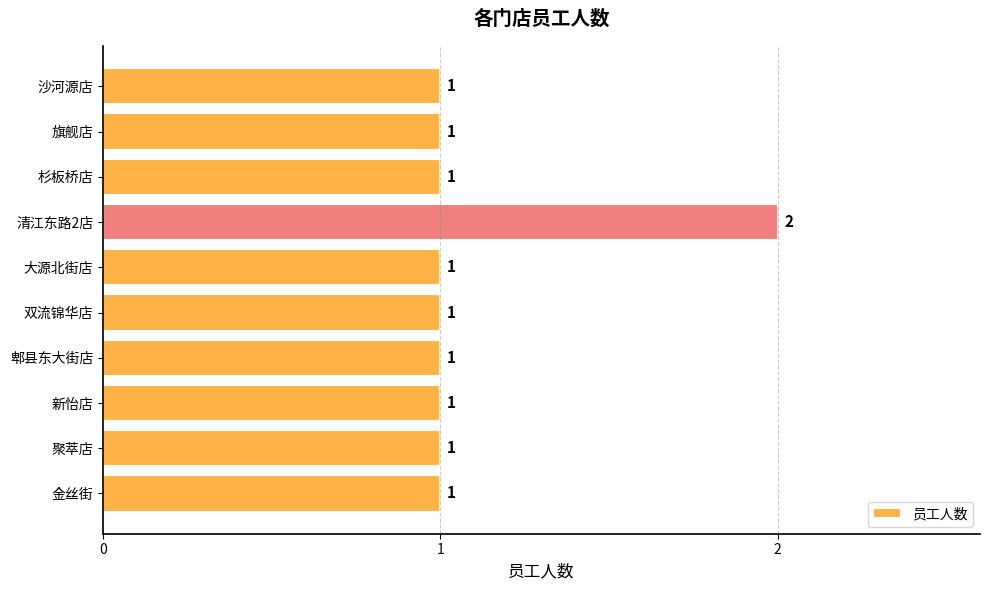

The chart shows a value of 1 at 双流锦华店. True or false?

True